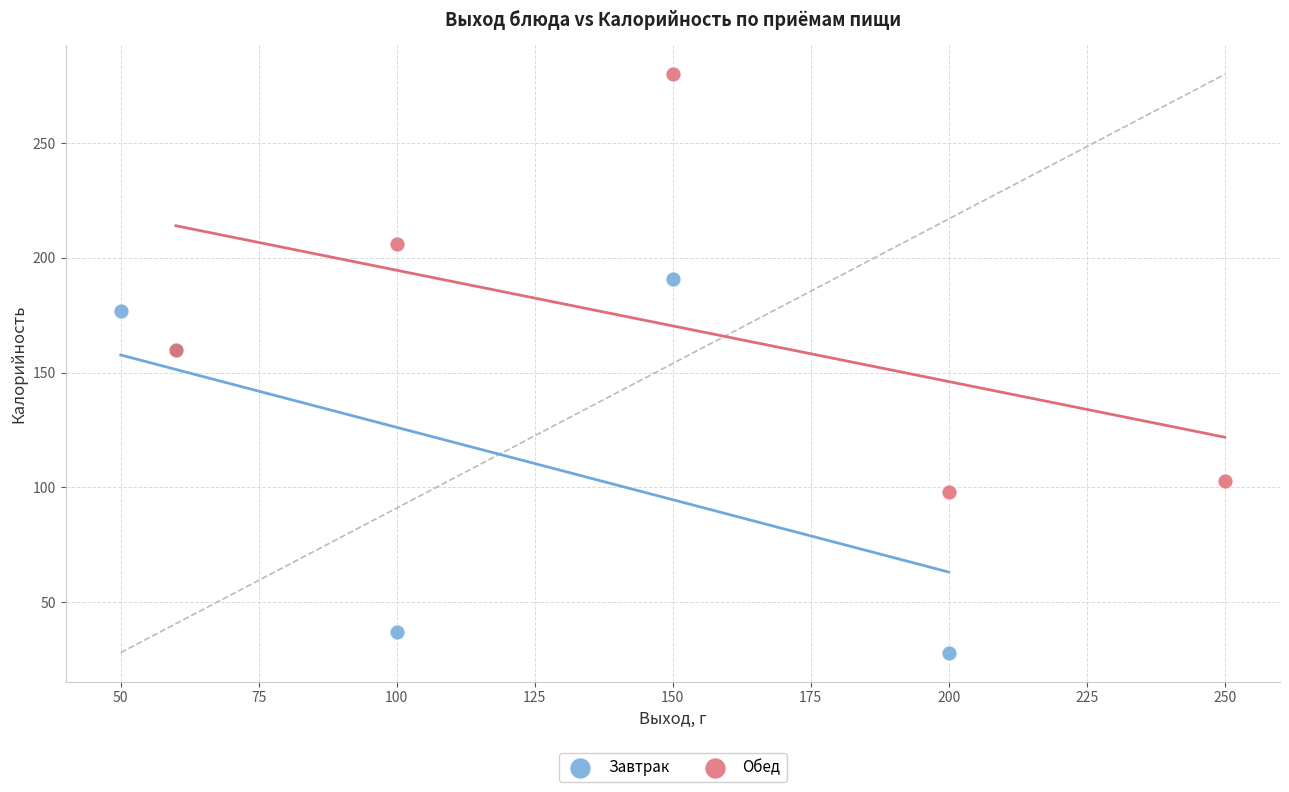

Which series reaches the maximum Y coordinate?

Обед